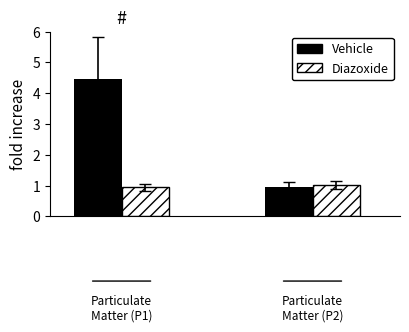

What is the difference between the maximum and minimum values in the Vehicle series?

3.5